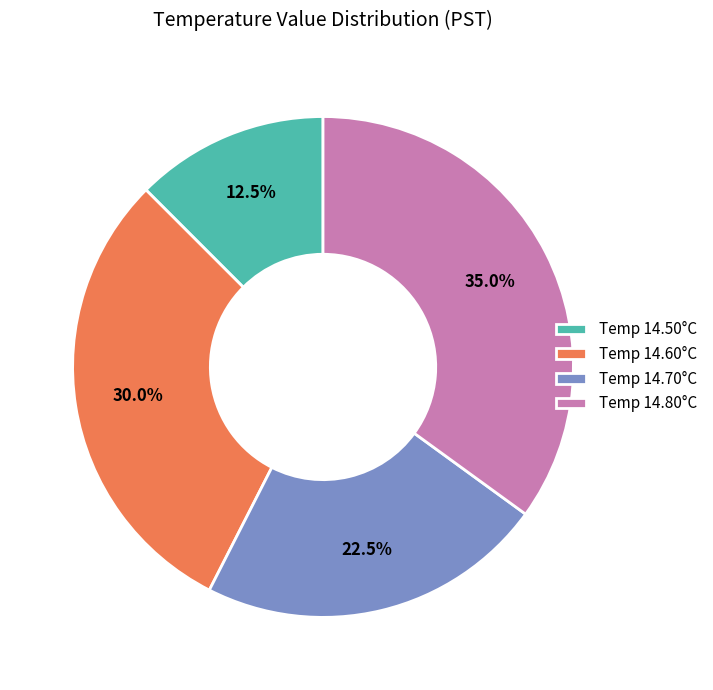

Rank the categories by value from highest to lowest.

Temp 14.80°C, Temp 14.60°C, Temp 14.70°C, Temp 14.50°C